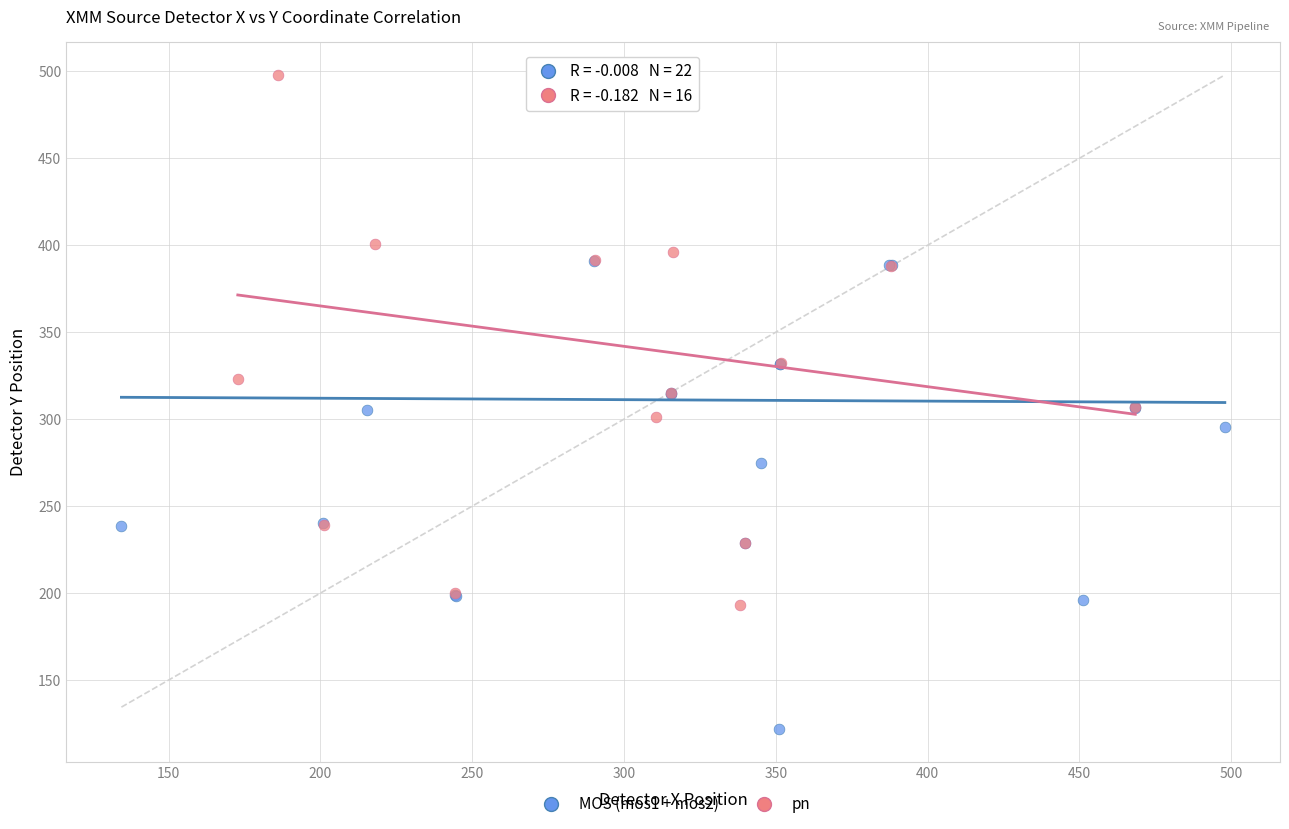

What are all the series names shown in the legend?

MOS (mos1 + mos2), pn